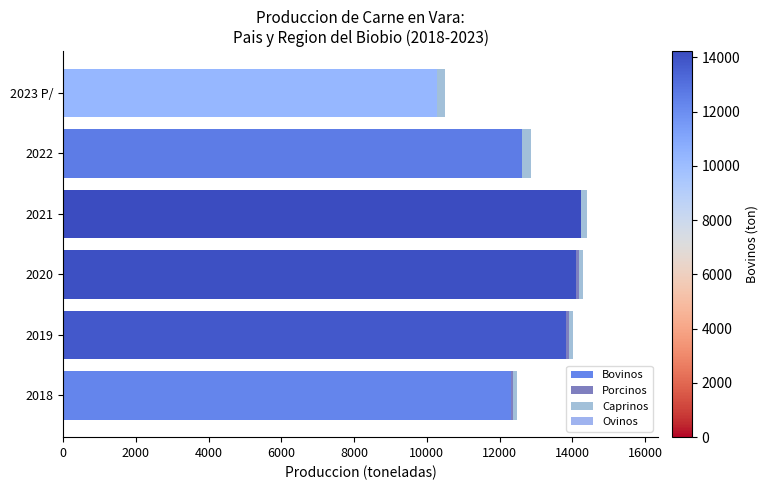

The value of Bovinos at 2021 is 19942.0. True or false?

False